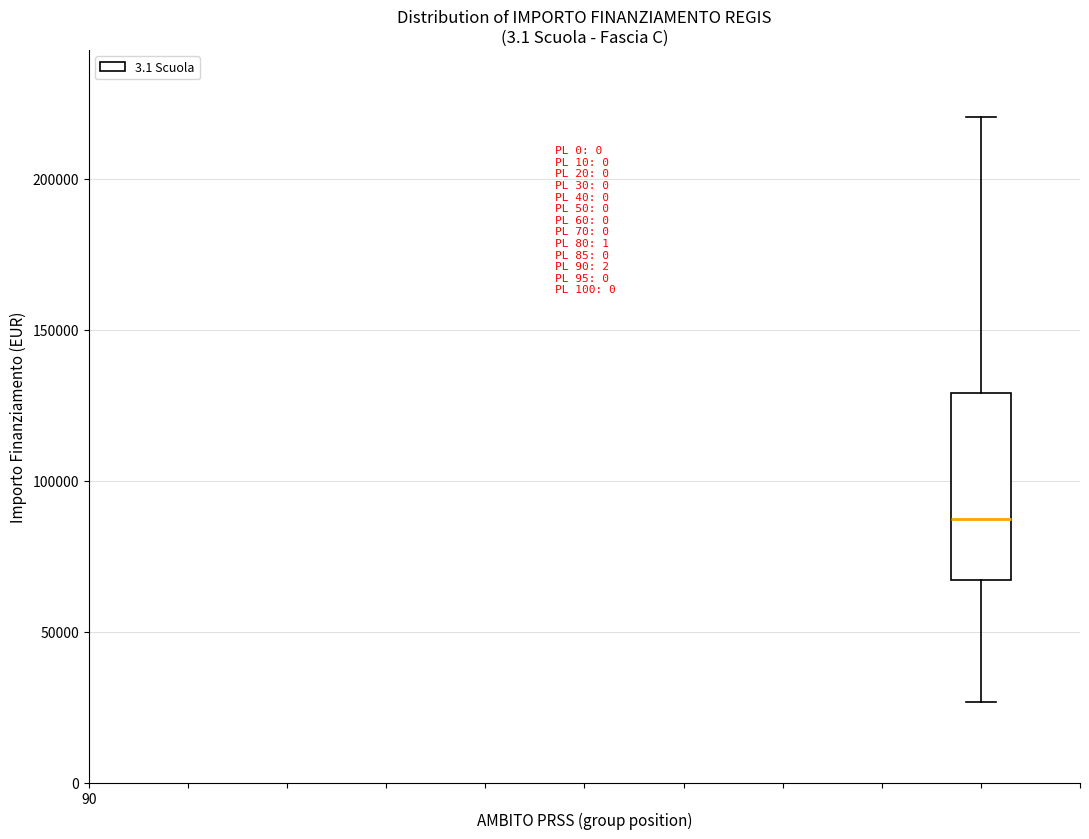

Where is the lower edge of the box on the y-axis? The values are not printed on the chart, so give them approximately, as read against the axis.

65000